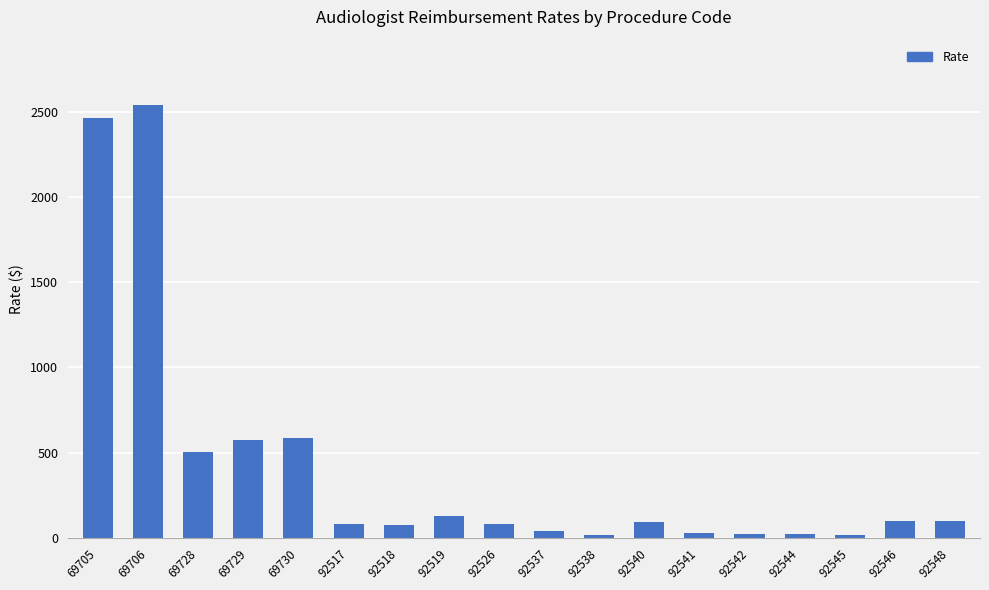

Approximately how many times larger is the value at 92526 compared to 92546?

0.8